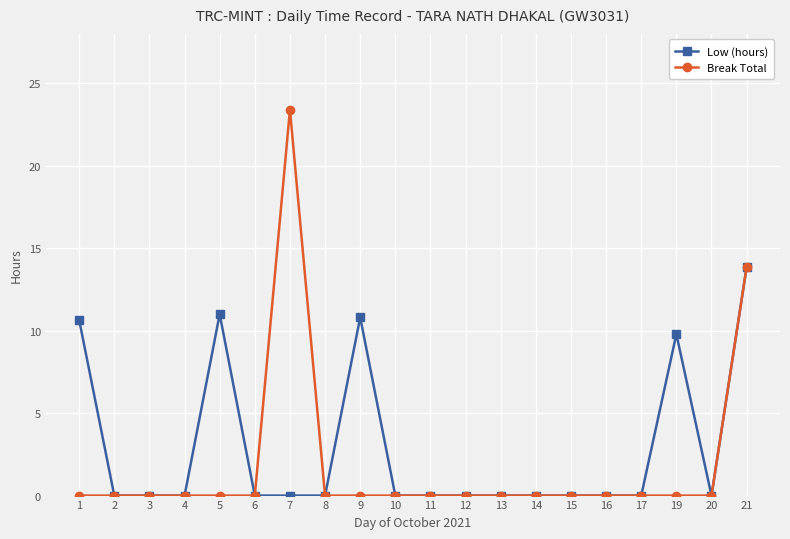

Rank the series by their maximum value, from highest to lowest.

Break Total, Low (hours)